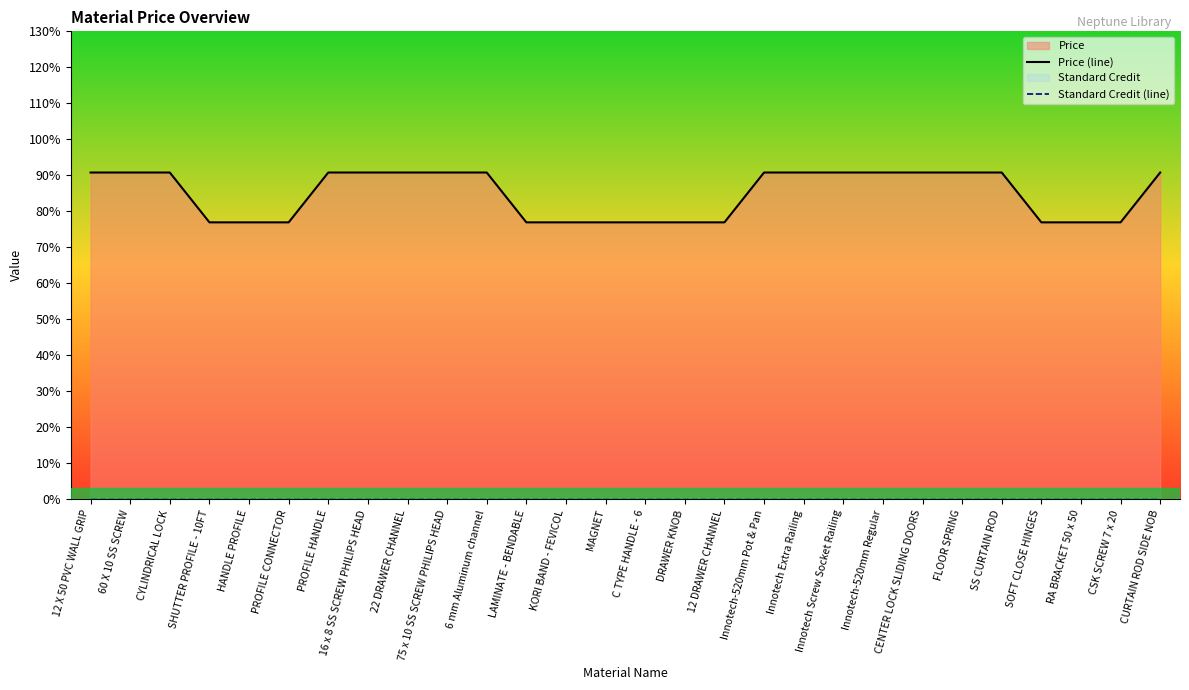

True or false: Price (line) has a value of 0.8 at SOFT CLOSE HINGES.

True